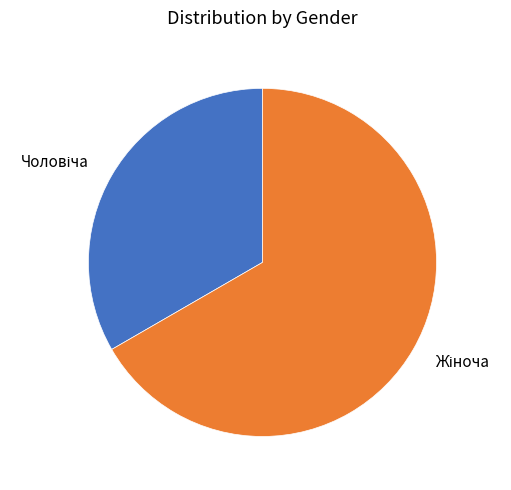

Is there a majority slice in this chart?

Yes